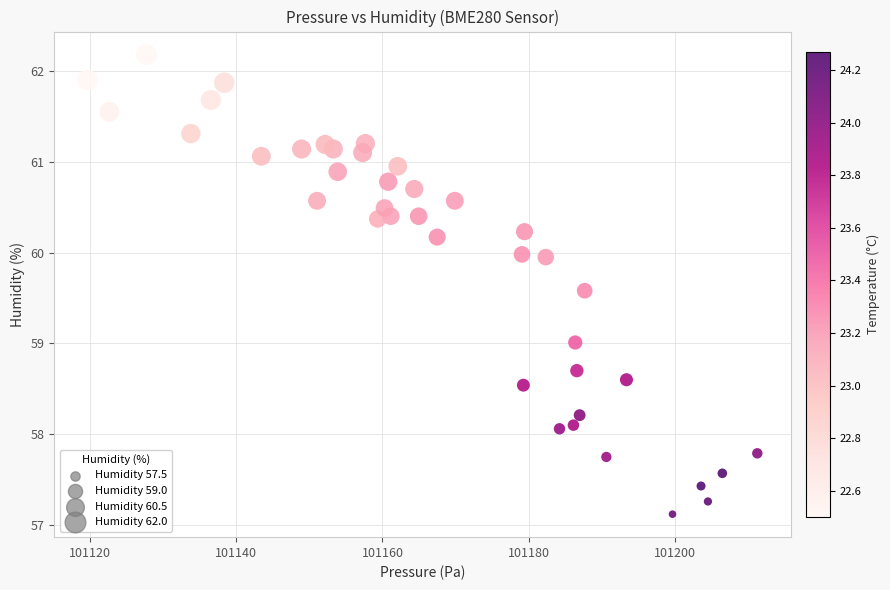

What is the range of Y values (max minus min)?

5.1